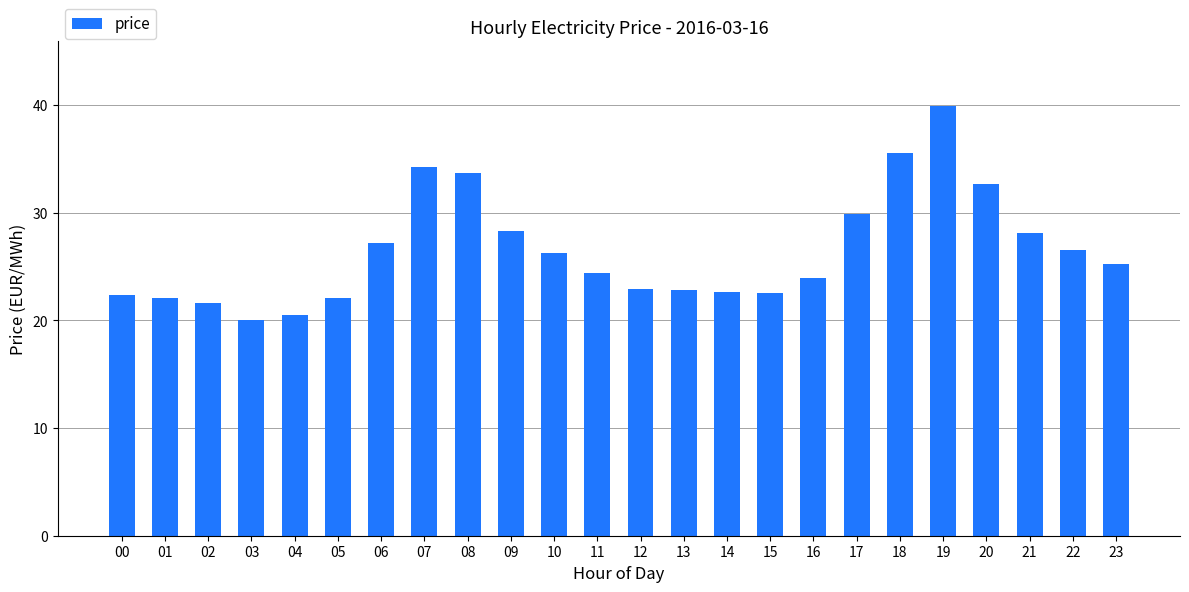

What is the change in value from 02 to 20?

+11.1